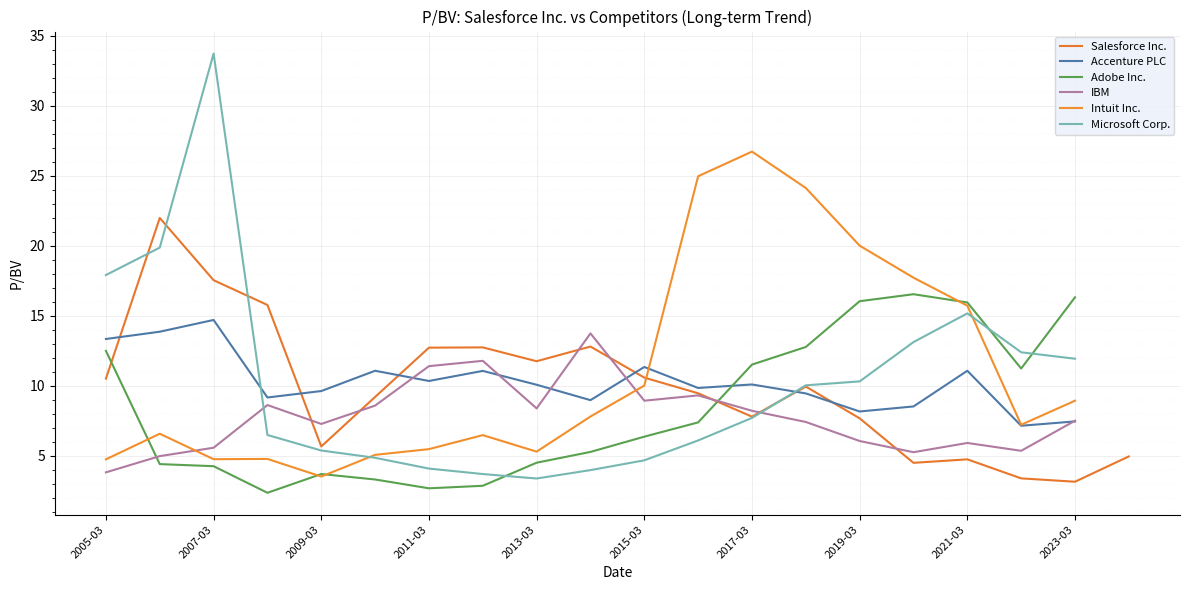

Is it true that Salesforce Inc. equals 5.7 at 2009-03?

True